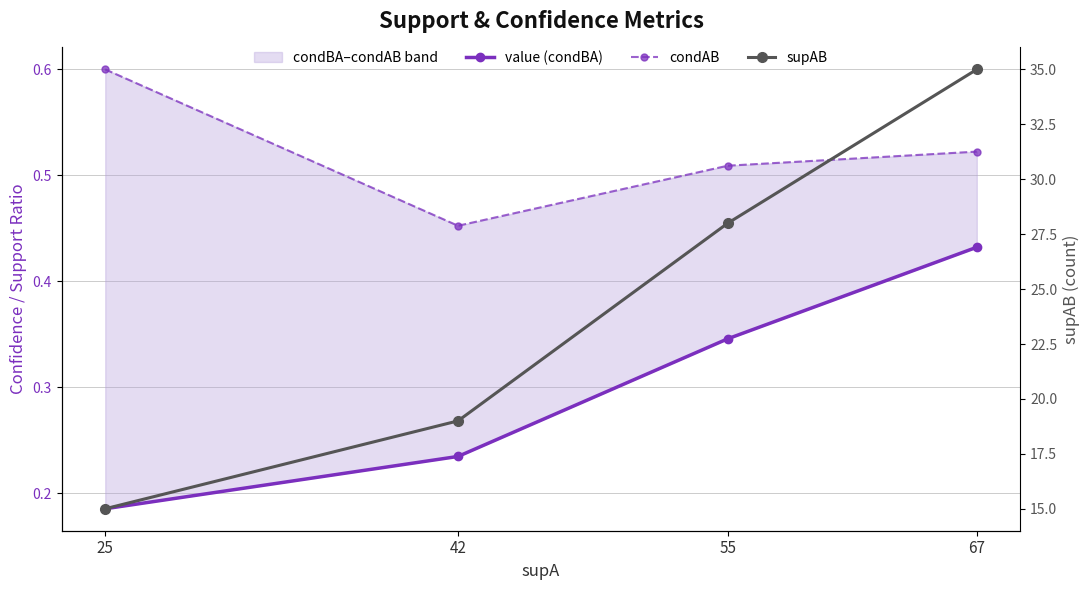

Rank the series by their maximum value, from lowest to highest.

value (condBA), condAB, supAB